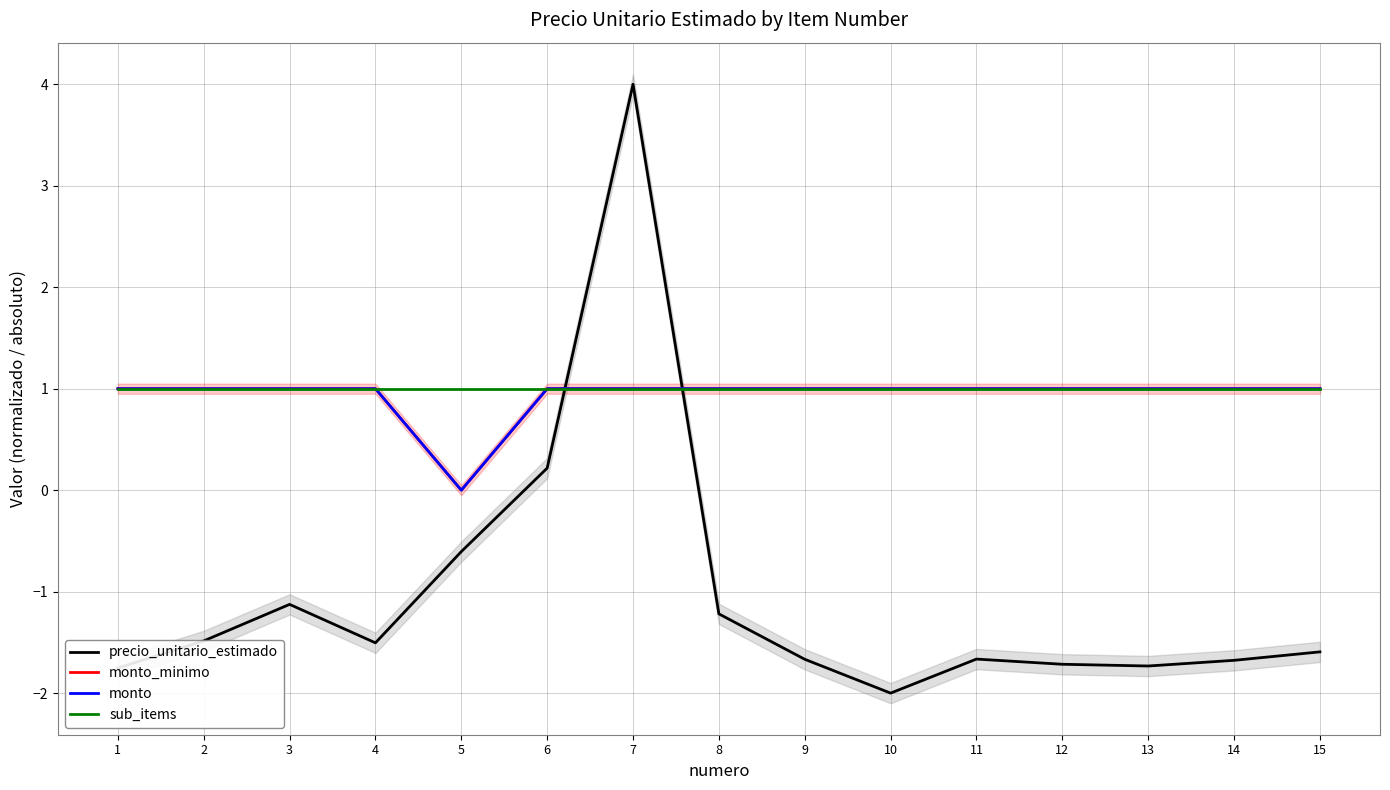

Which category has the lowest value across all series?

10